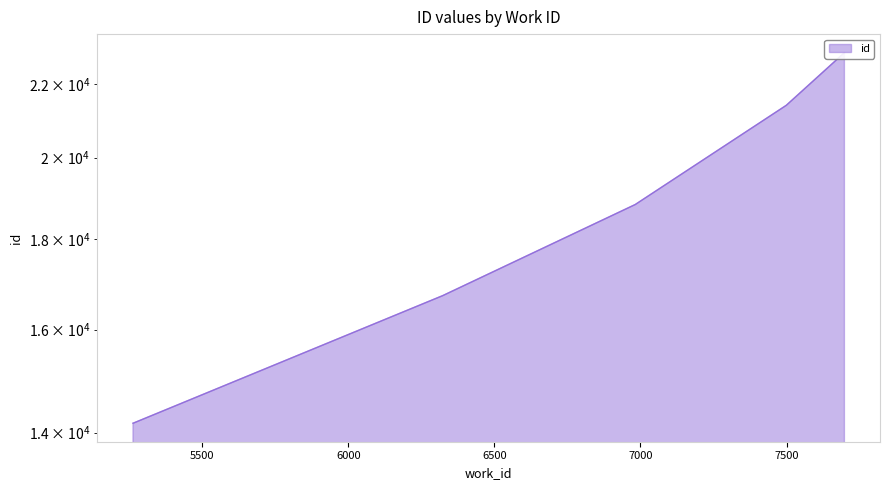

What is the difference between the second highest and minimum values?

7226